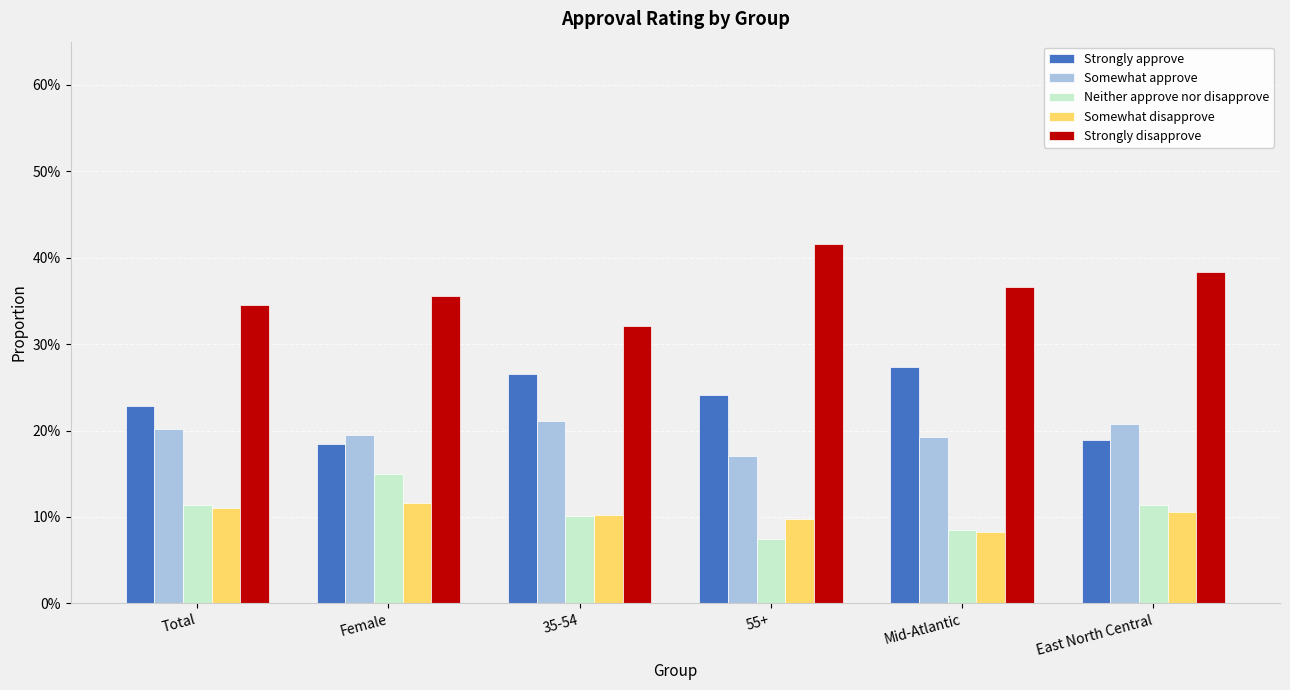

What is the greatest value displayed?

0.4